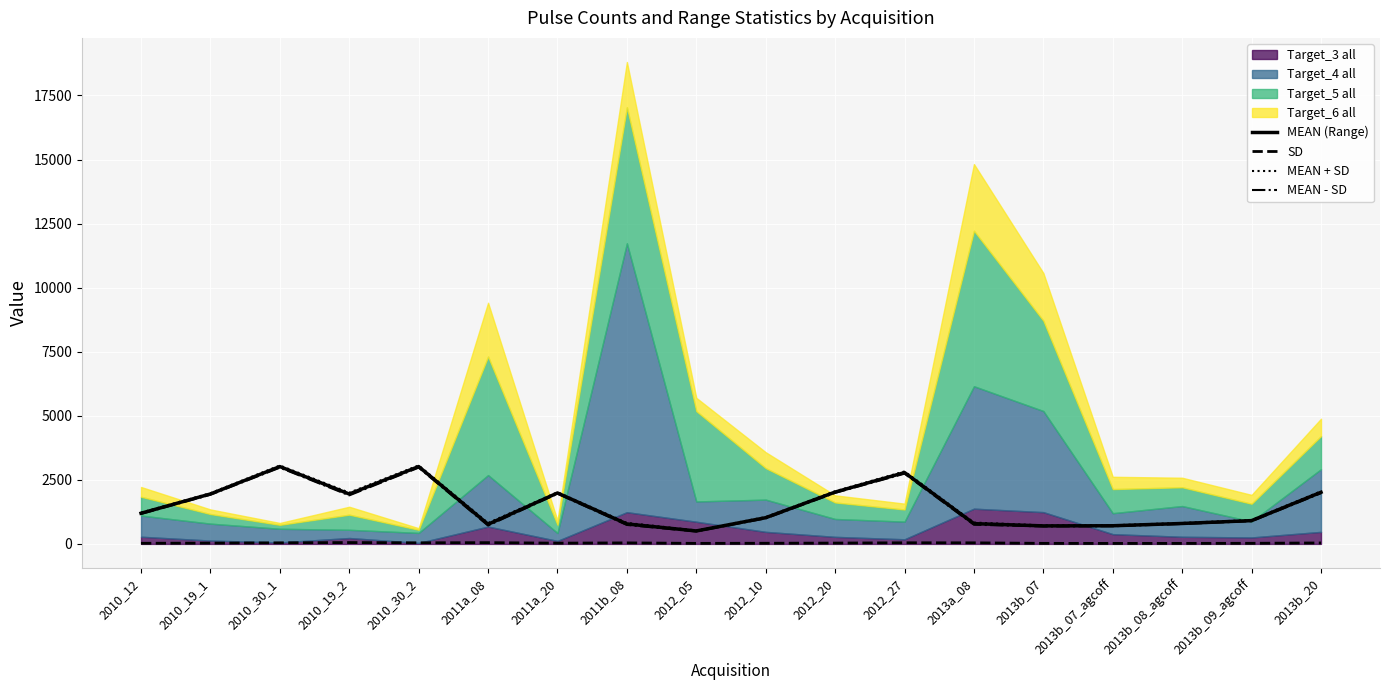

How many values in the MEAN (Range) series exceed 1195?

9